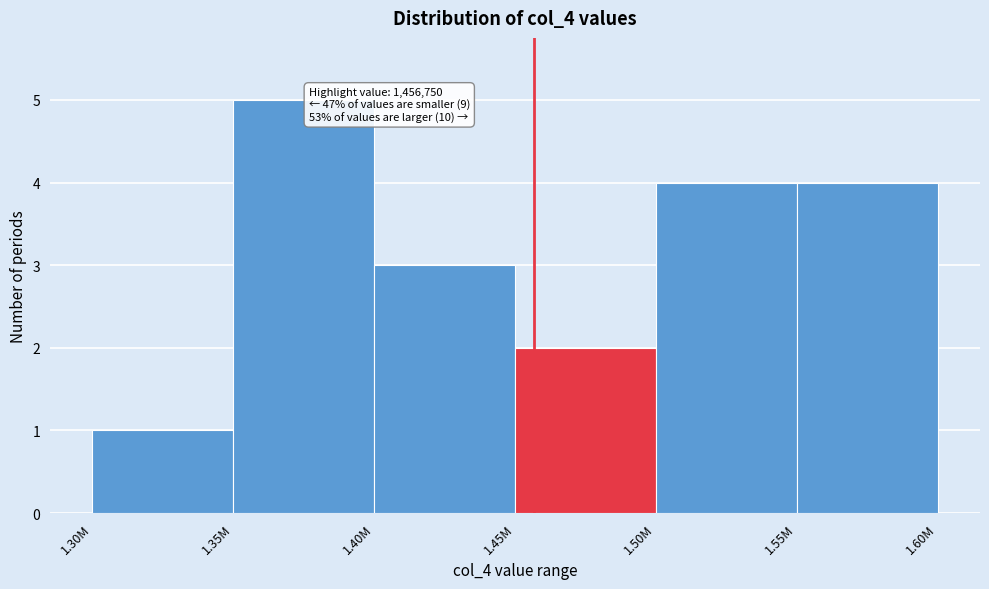

Reading left to right, transcribe all the data shown in this chart.

1.30M=1	1.35M=5	1.40M=3	1.45M=2	1.50M=4	1.55M=4